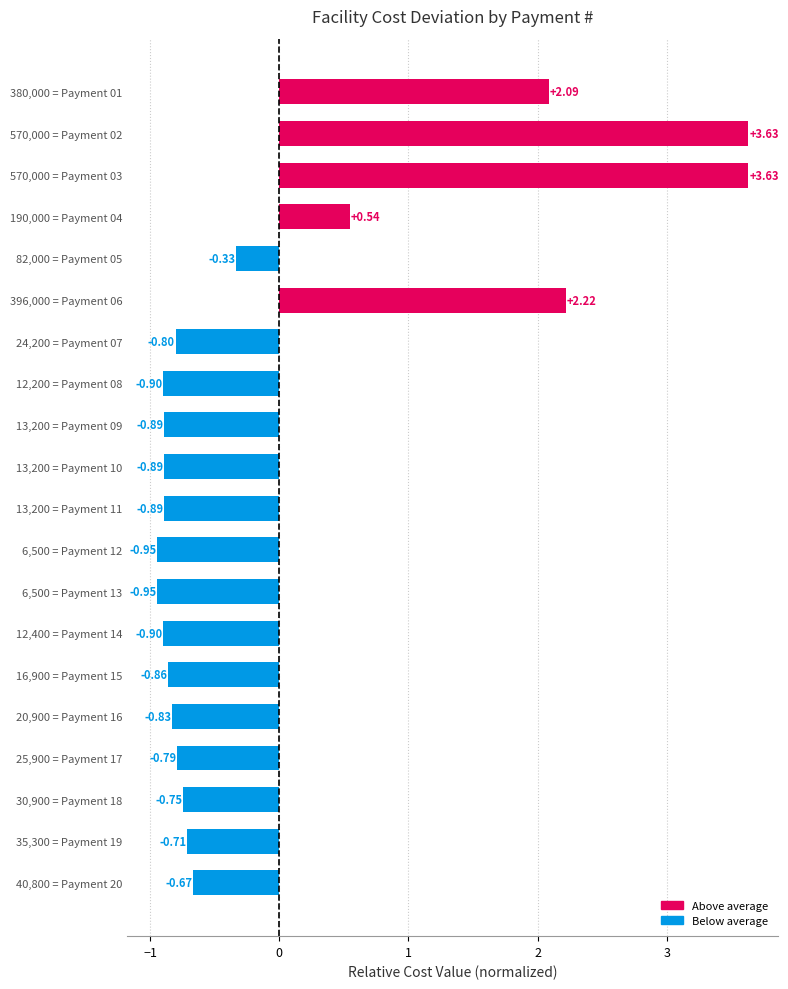

Which has a higher value, 570,000 = Payment 03 or 25,900 = Payment 17?

570,000 = Payment 03